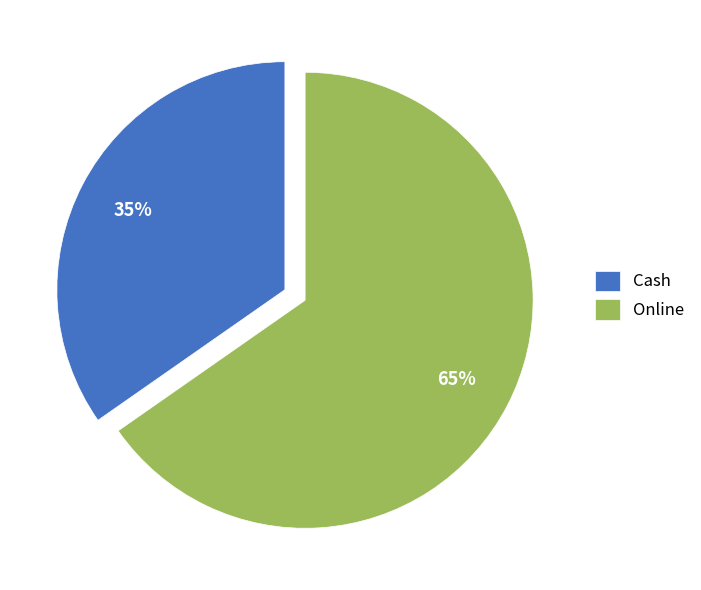

Rank the categories by value from lowest to highest.

Cash, Online